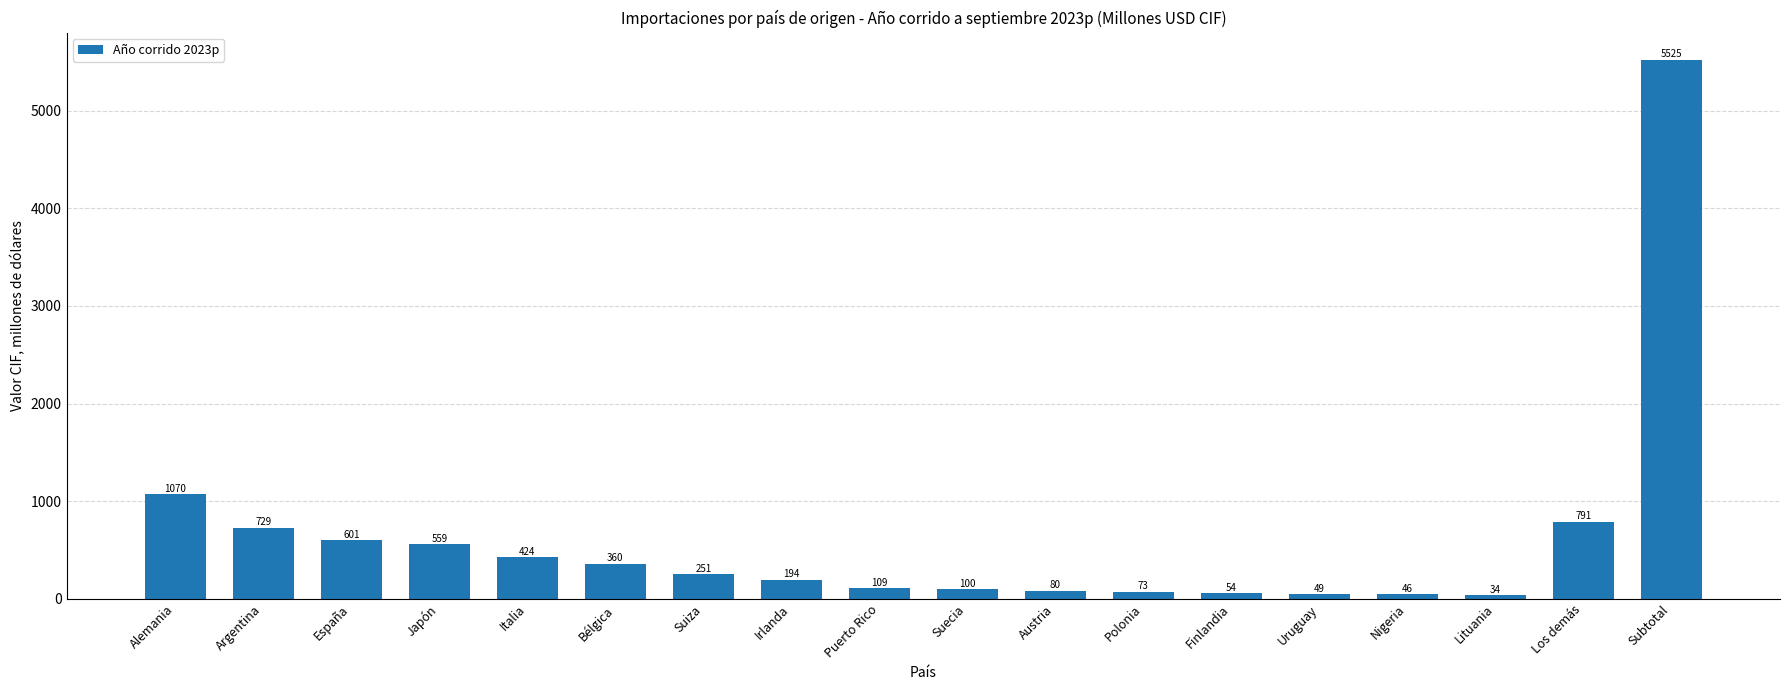

Does the chart contain any negative values?

No